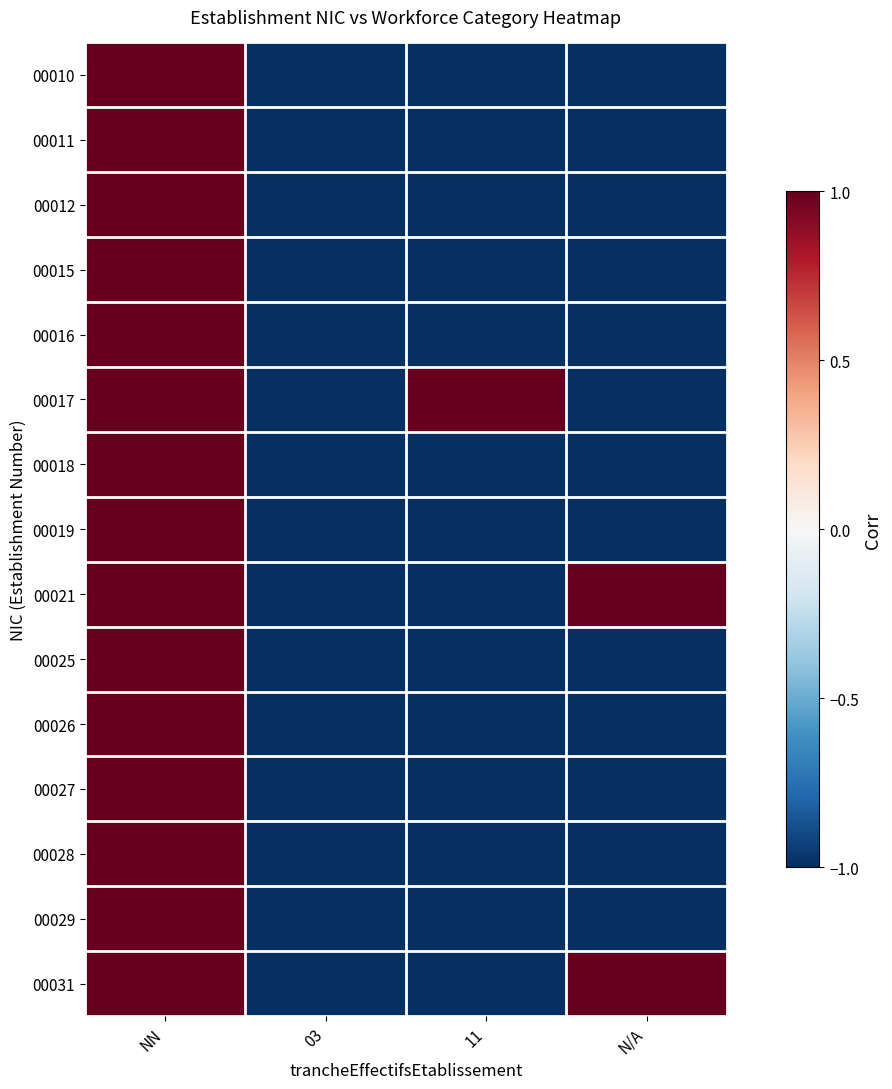

List the series in order of their peak value, highest first.

00010, 00011, 00012, 00015, 00016, 00017, 00018, 00019, 00021, 00025, 00026, 00027, 00028, 00029, 00031